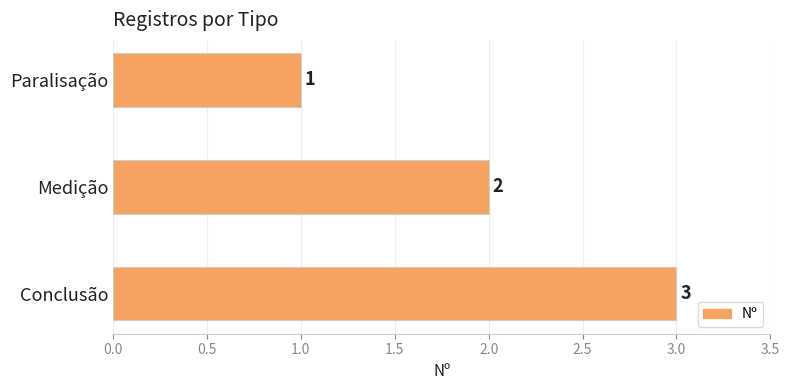

Count the number of categories in the chart.

3